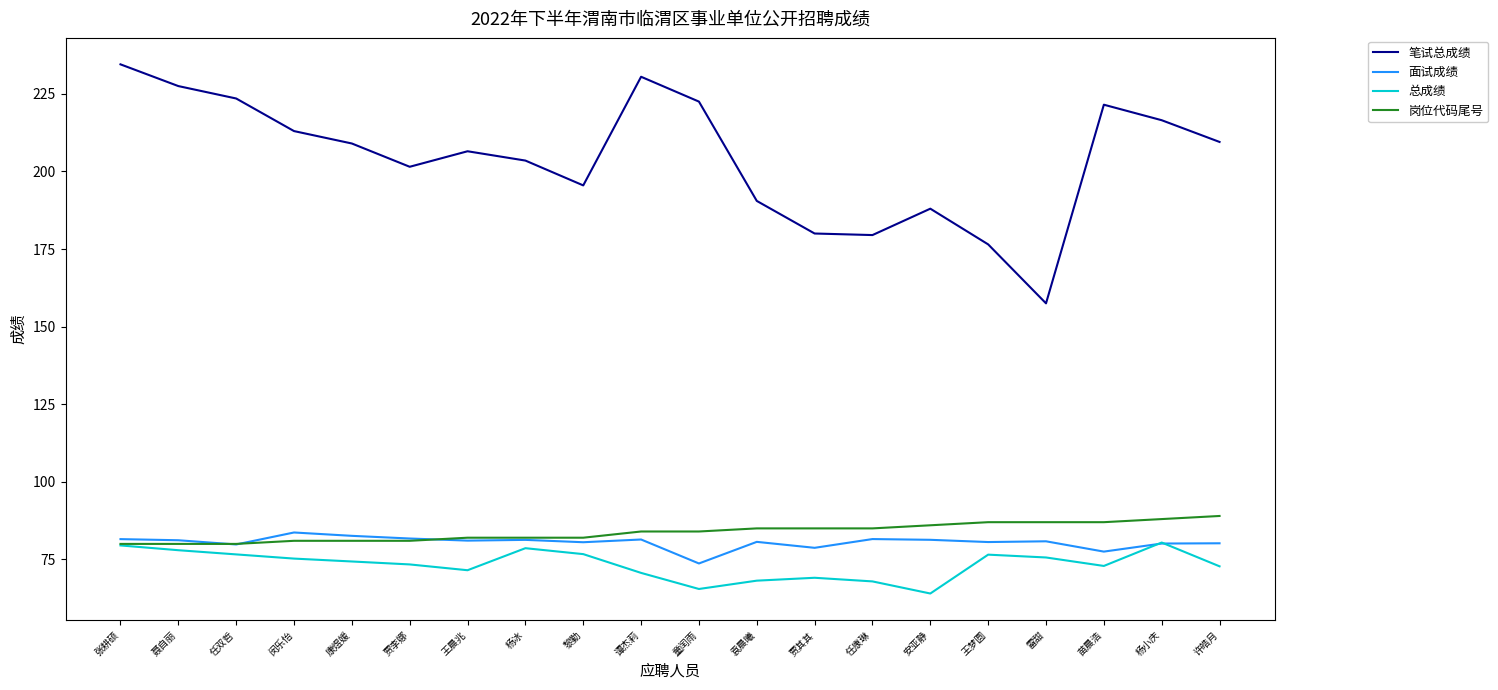

True or false: 总成绩 and 笔试总成绩 cross at least once.

False